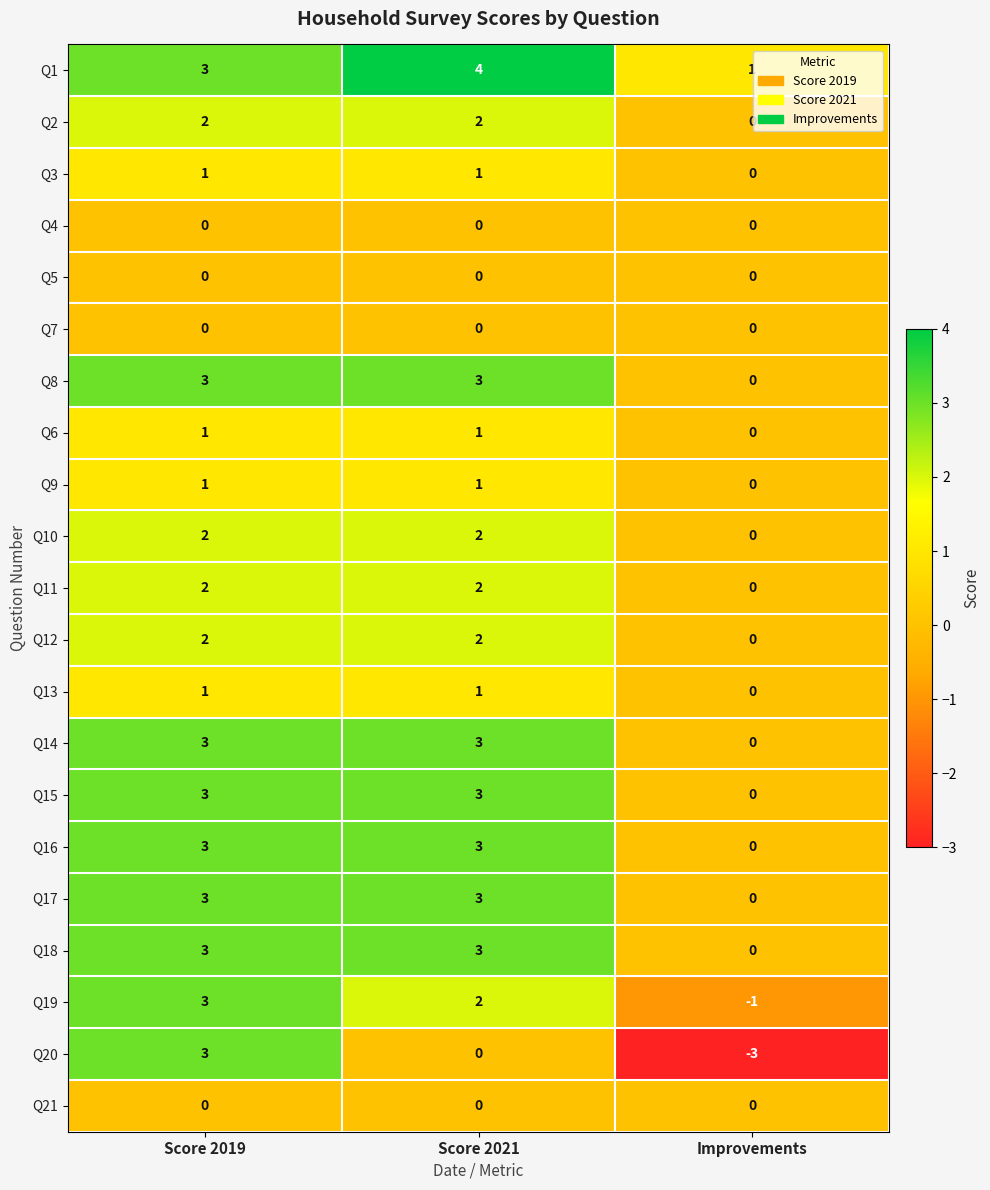

At which label does Q9 reach its minimum?

Improvements